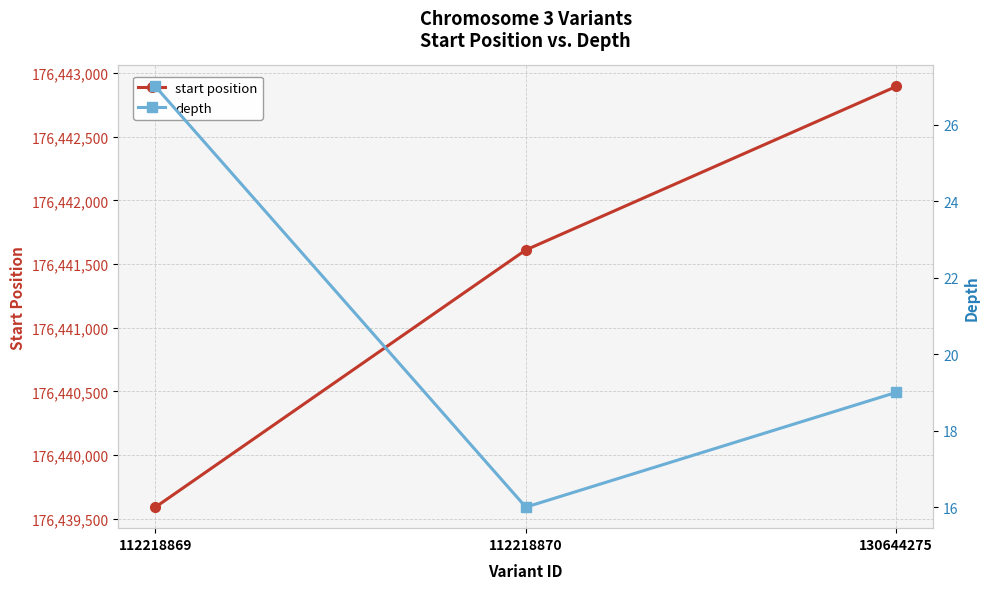

Which series has the largest range (max minus min)?

start position